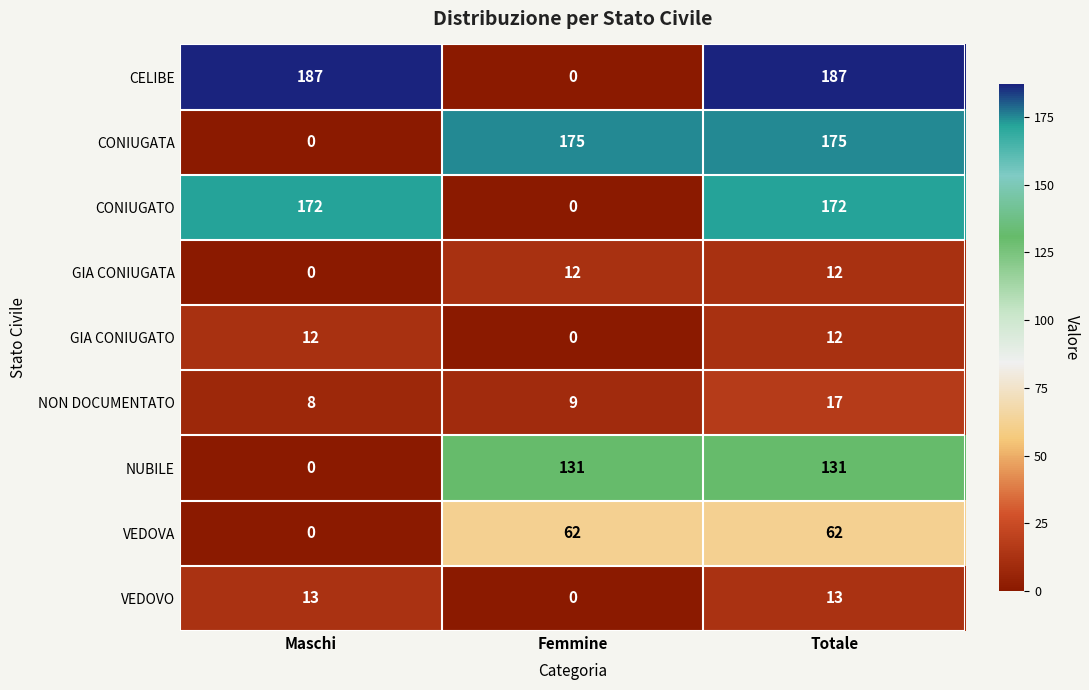

Count the number of data series in this chart.

9